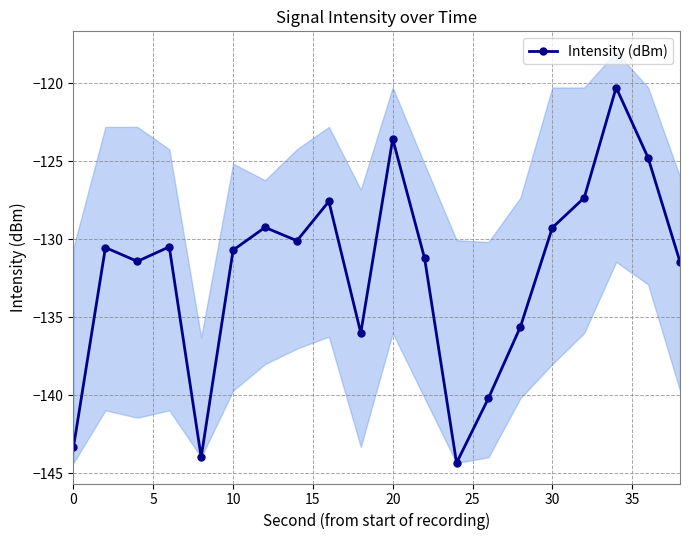

What is the value of the 17th point from the left?

-127.3